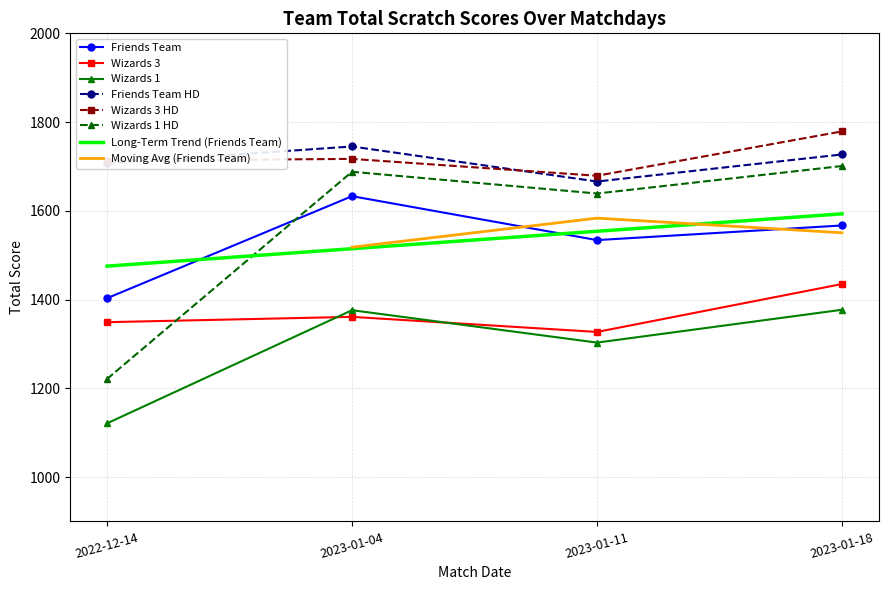

Is the value of Wizards 1 HD at 2023-01-18 greater than the value of Wizards 1 at 2023-01-11?

Yes